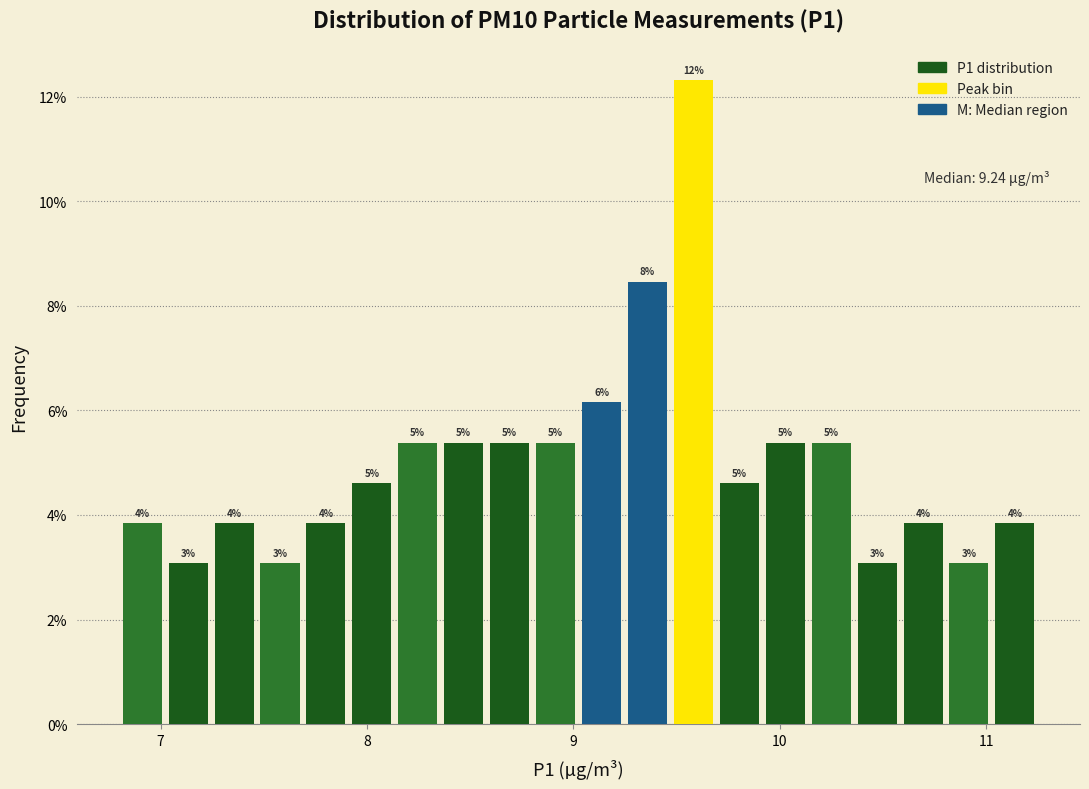

Around what value on the x-axis is the tallest bar? Give the approximate position of its centre, as read against the axis.

9.6